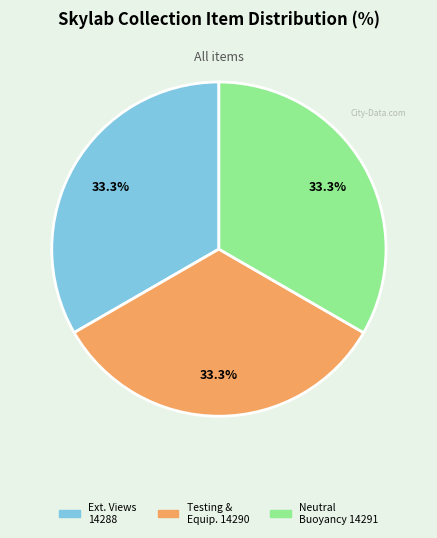

Is there any slice that represents more than half of the pie?

No